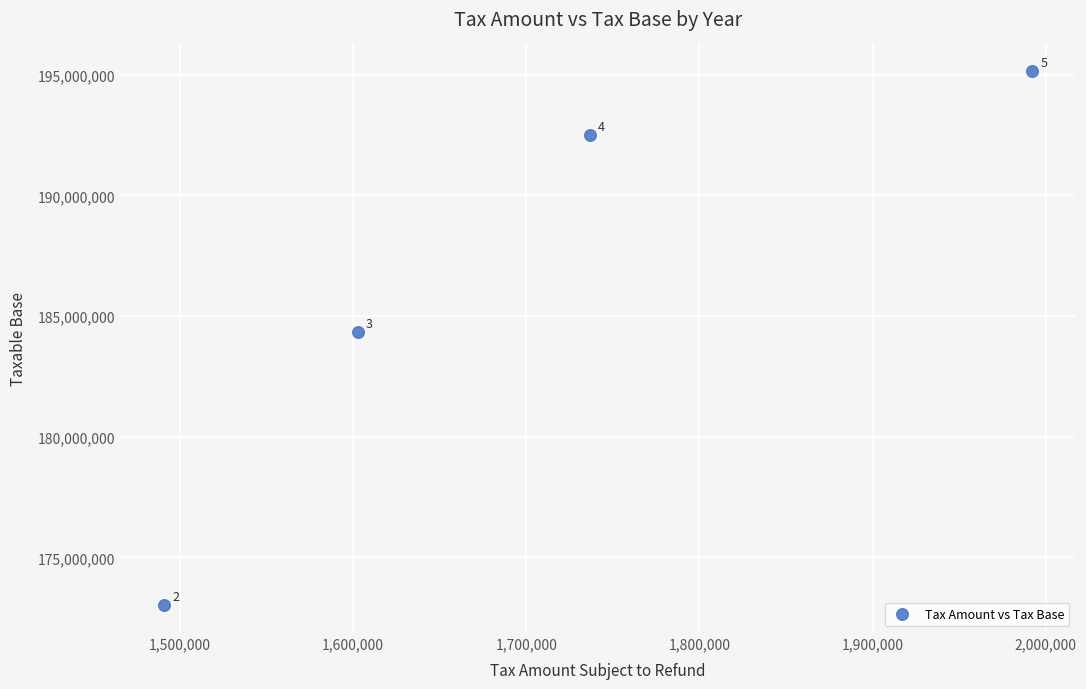

What Y value in the scatter plot is closest to 184081644?

184336267